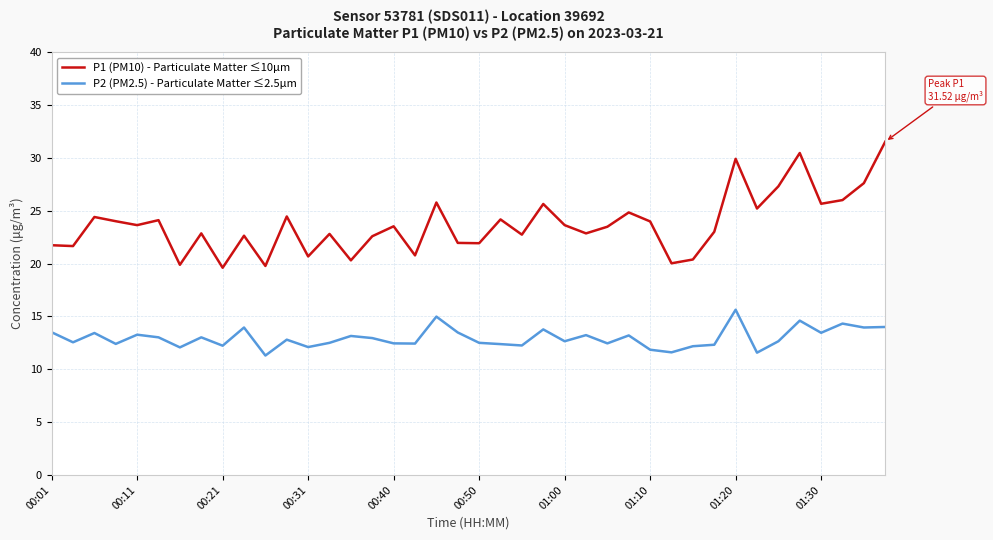

In P1 (PM10) - Particulate Matter ≤10µm, how many points are lower than both neighbors (excluding endpoints)?

14